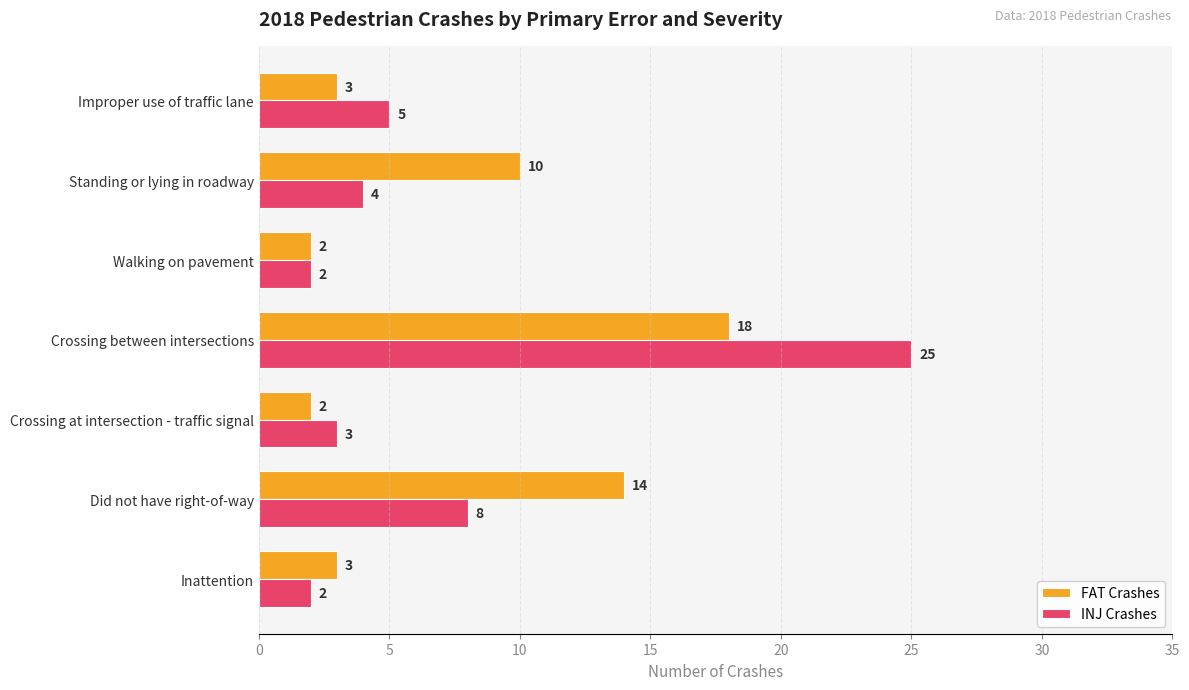

Which series has the largest total across all categories?

FAT Crashes